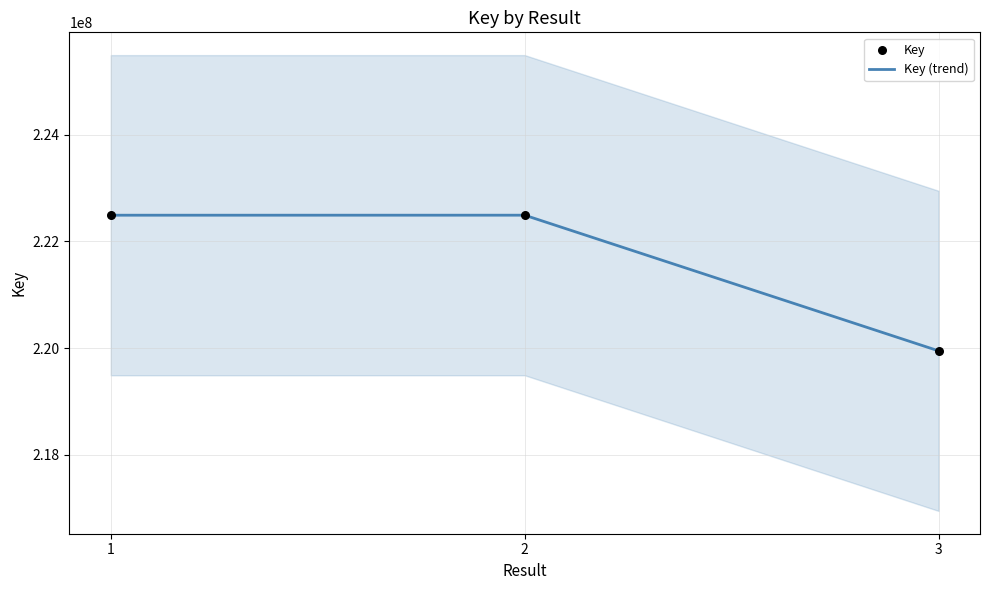

Which series reaches the maximum Y coordinate?

Key (trend)